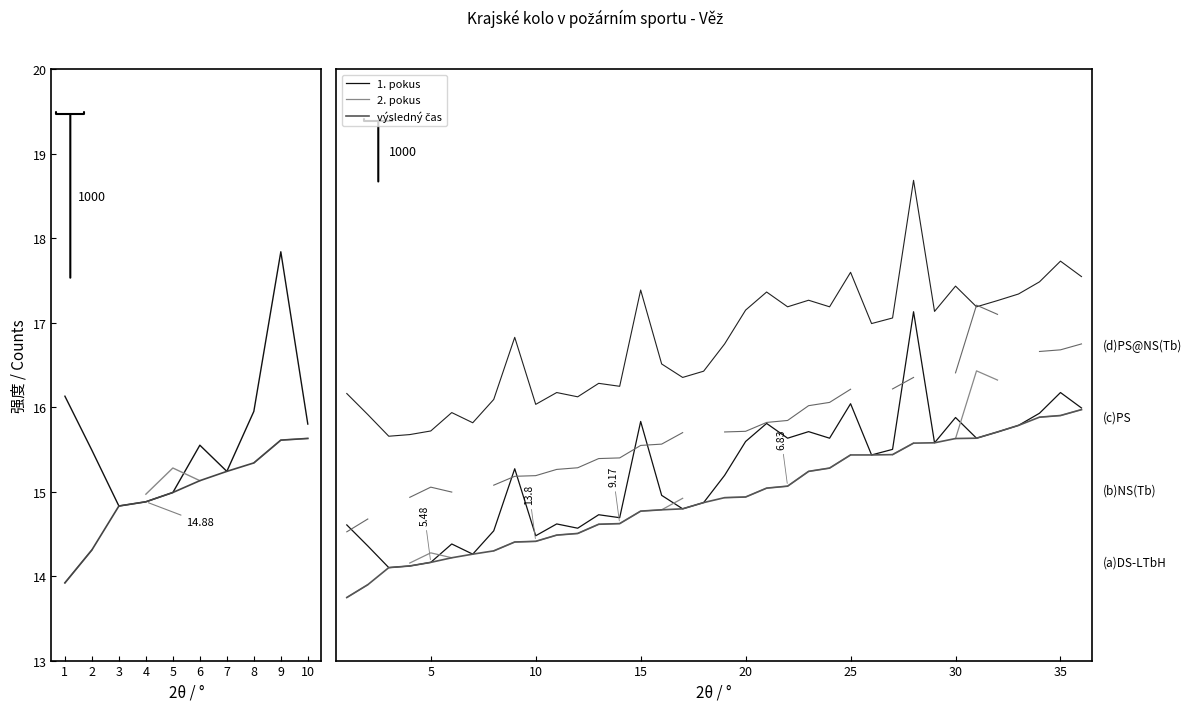

What is the value of the 1. pokus point at the 24th from the left?

18.8